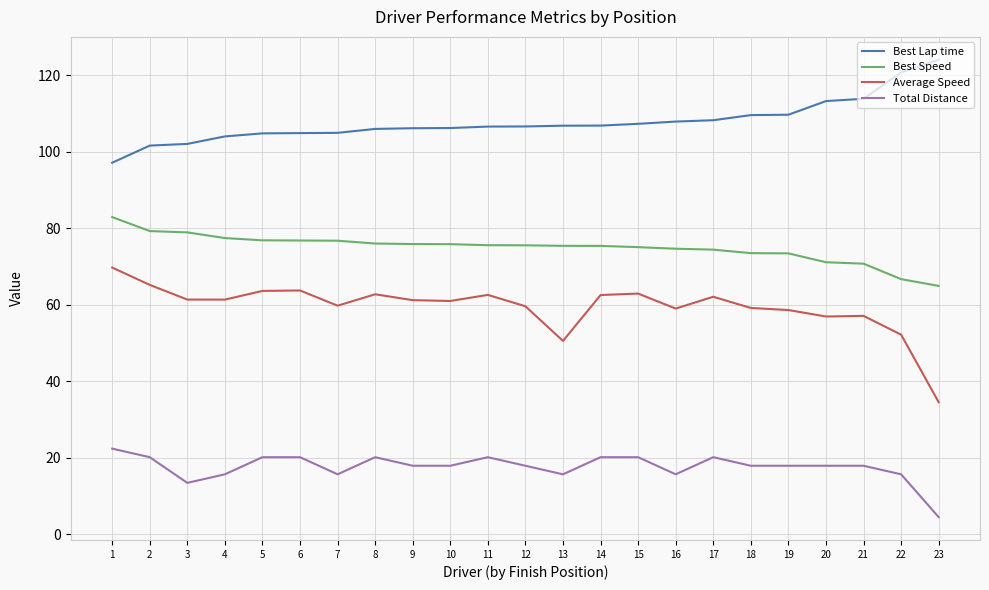

At which label does Best Speed reach its minimum?

23